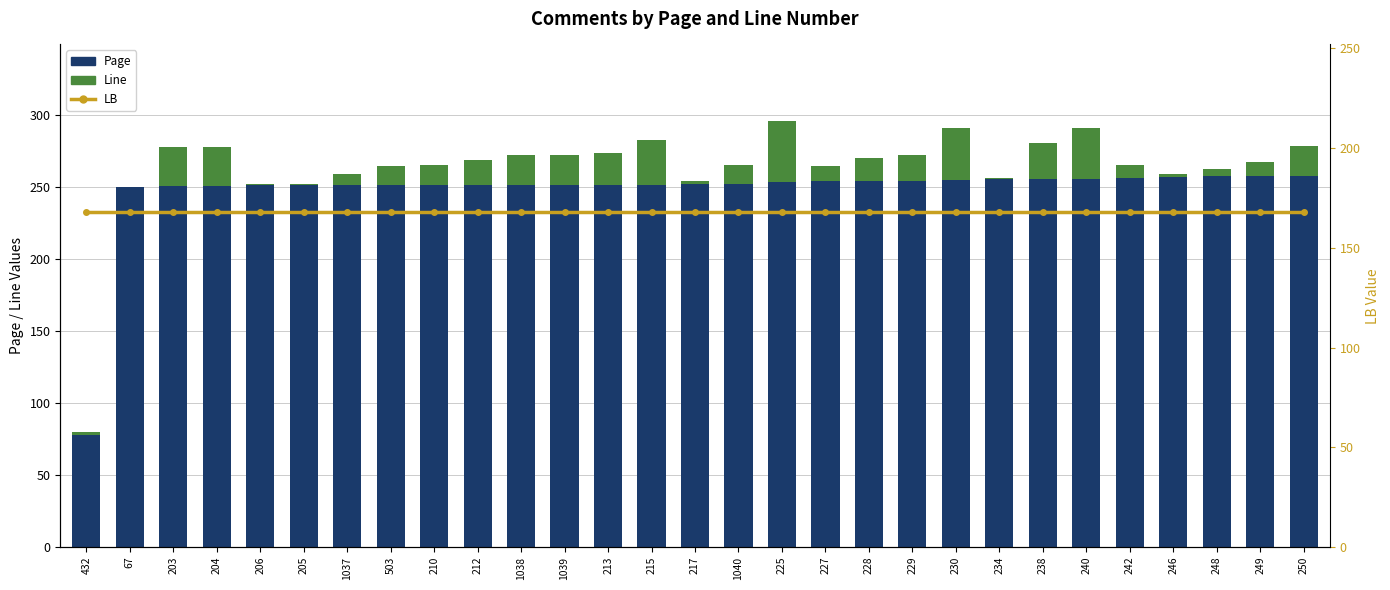

Is it true that LB equals 244.2 at 213?

False